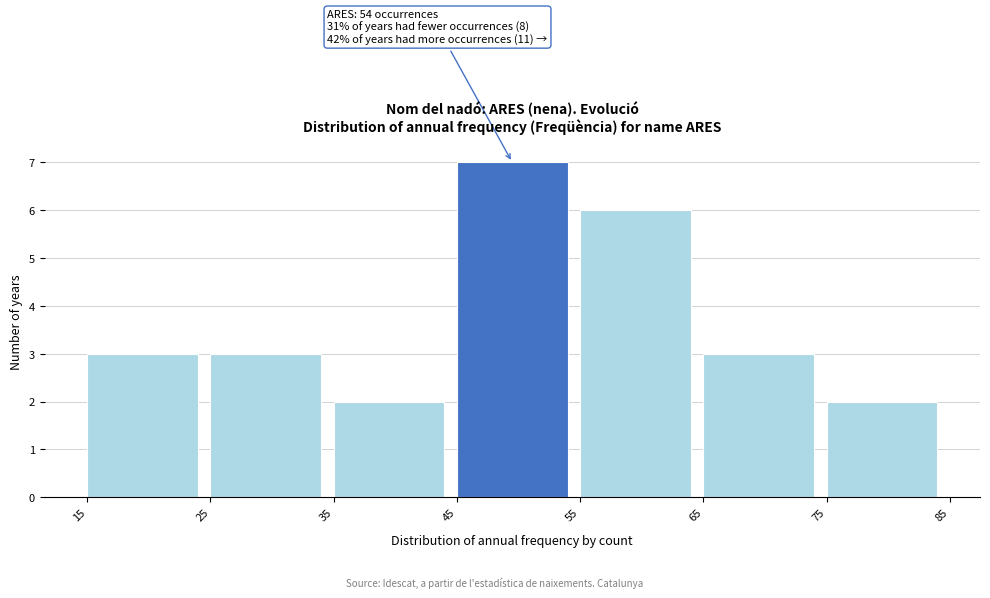

Which range on the x-axis has the tallest bar?

45 to 55